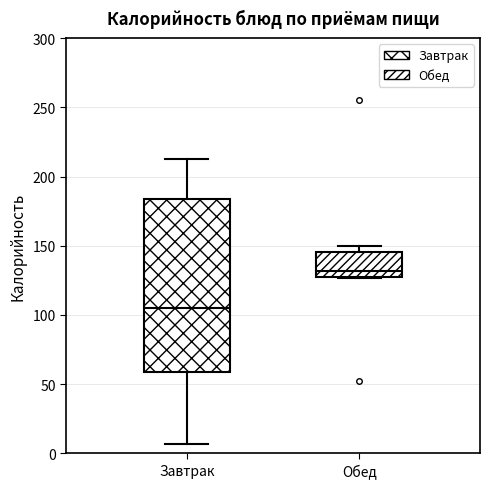

Comparing the boxes themselves (not the whiskers), which one is the tallest?

Завтрак